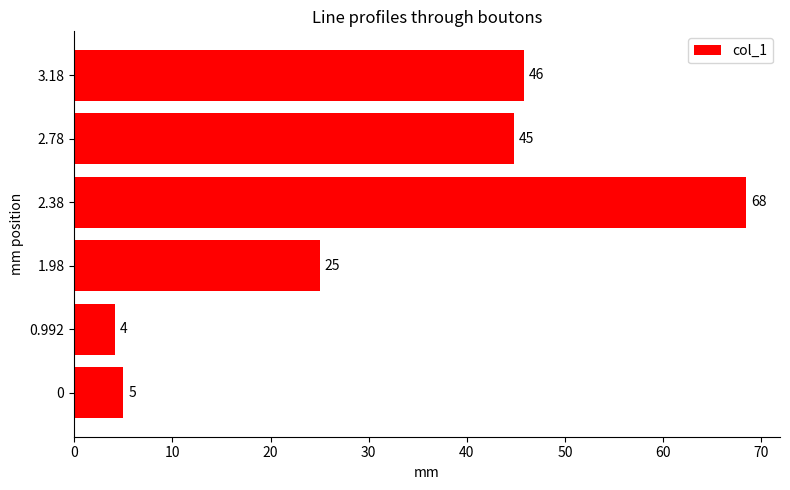

What is the ratio of the value at 0 to the value at 0.992?

1.2